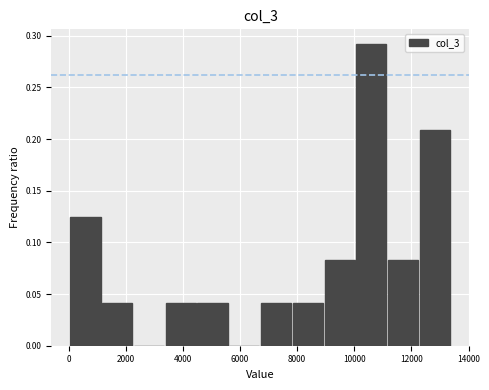

Reading left to right, transcribe this chart: for each bar, give the range it covers on the x-axis and its height. Neither the bar edges nor the heights are printed on the chart, so give them approximately, as read against the axes.

0 to 1200: 0.125
1200 to 2200: 0.040
2200 to 3400: 0
3400 to 4600: 0.040
4600 to 5600: 0.040
5600 to 6800: 0
6800 to 7800: 0.040
7800 to 9000: 0.040
9000 to 10000: 0.085
10000 to 11200: 0.290
11200 to 12200: 0.085
12200 to 13400: 0.210